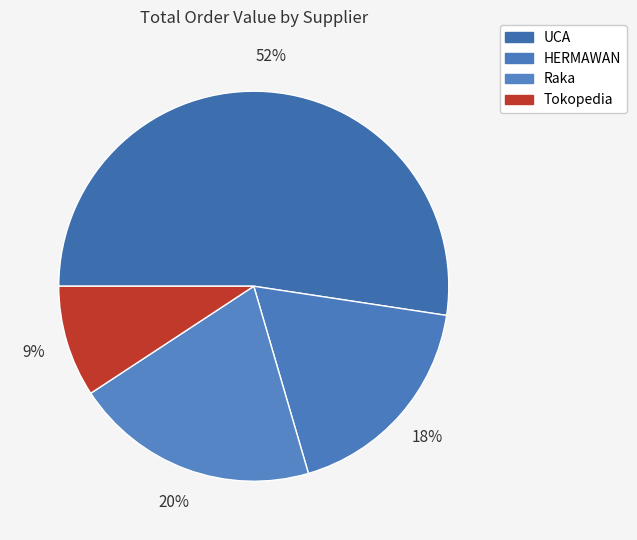

To the nearest percent, what portion does HERMAWAN represent?

18%